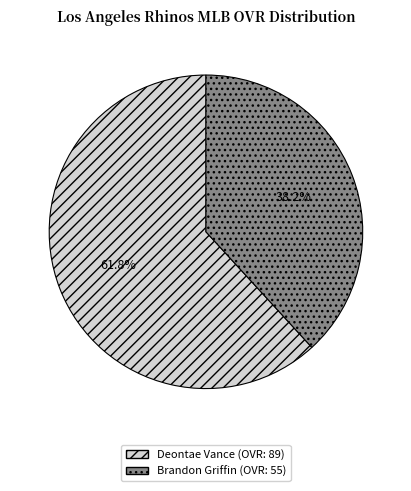

To the nearest percent, what is the difference between the largest and smallest slice percentages?

24%